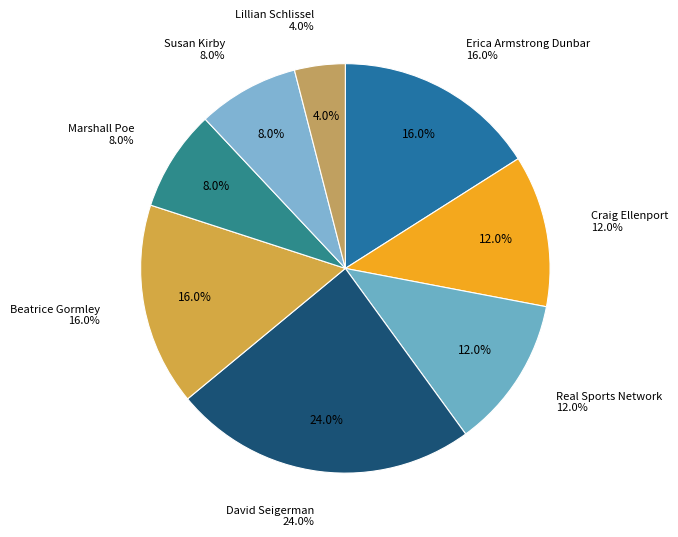

What percentage is the Craig Ellenport slice, to the nearest percent?

12%